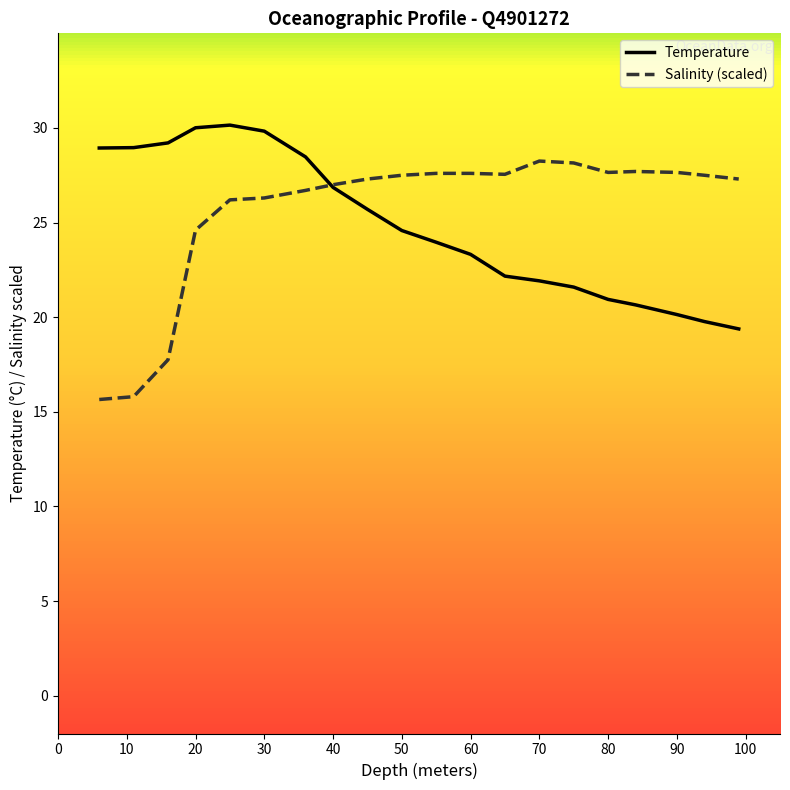

Which series has the widest spread of values?

Salinity (scaled)